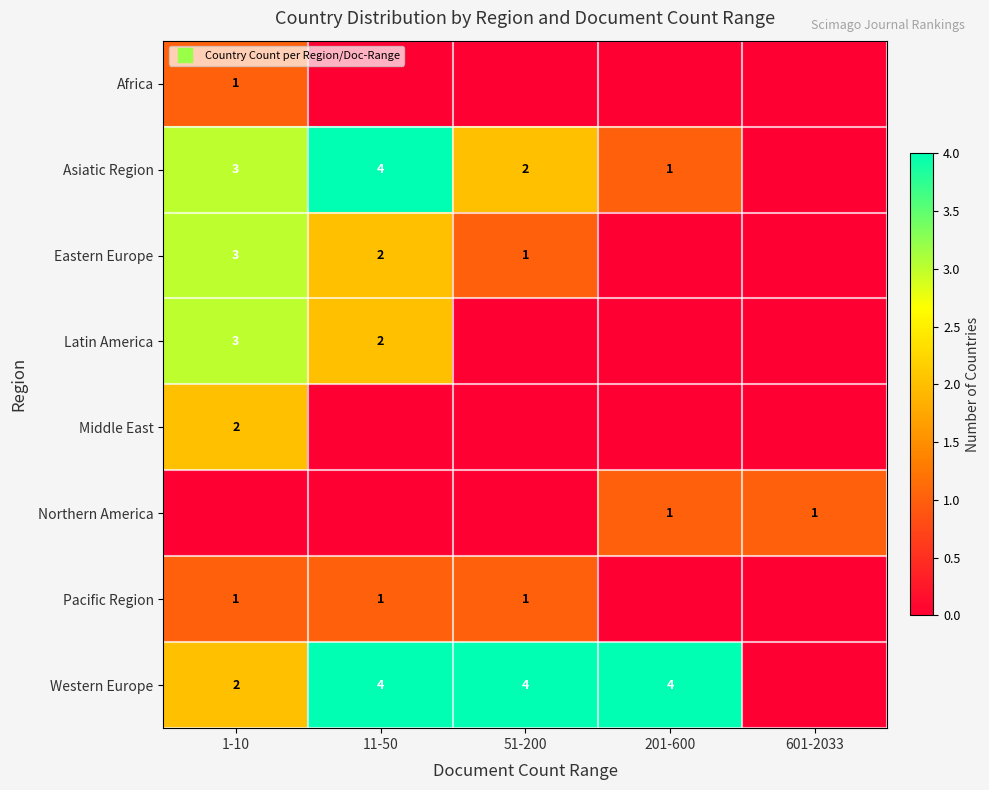

What is the average value of the Western Europe series?

3